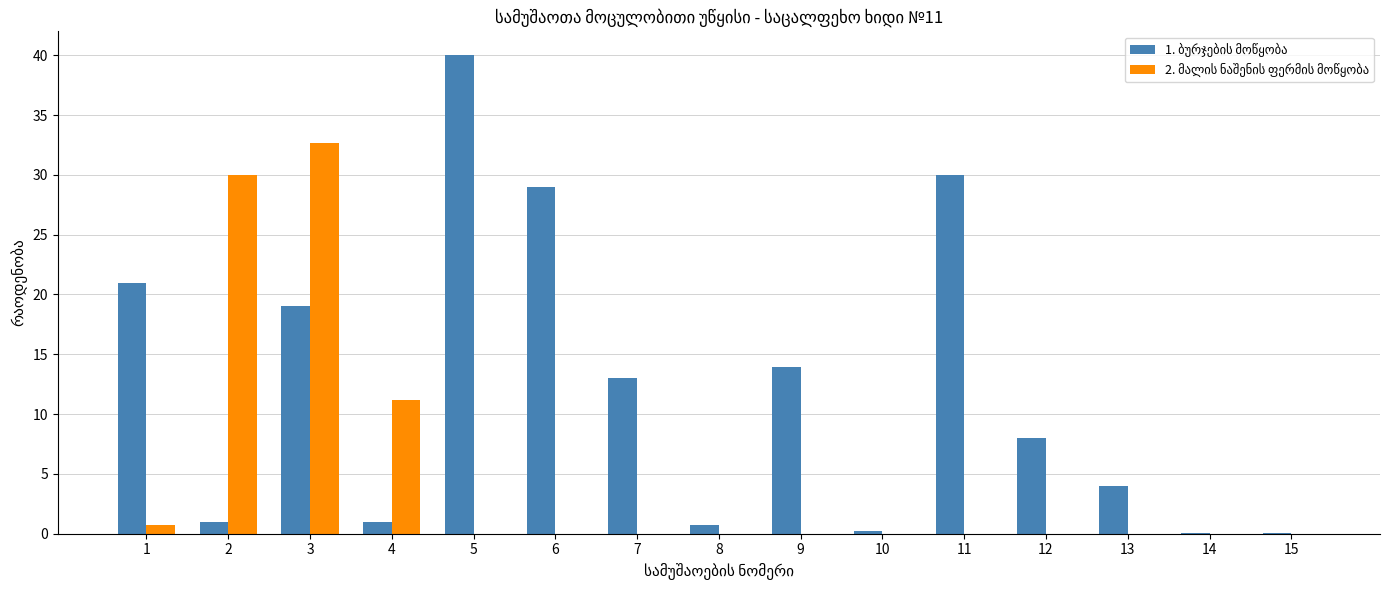

What is the greatest value displayed?

40.0